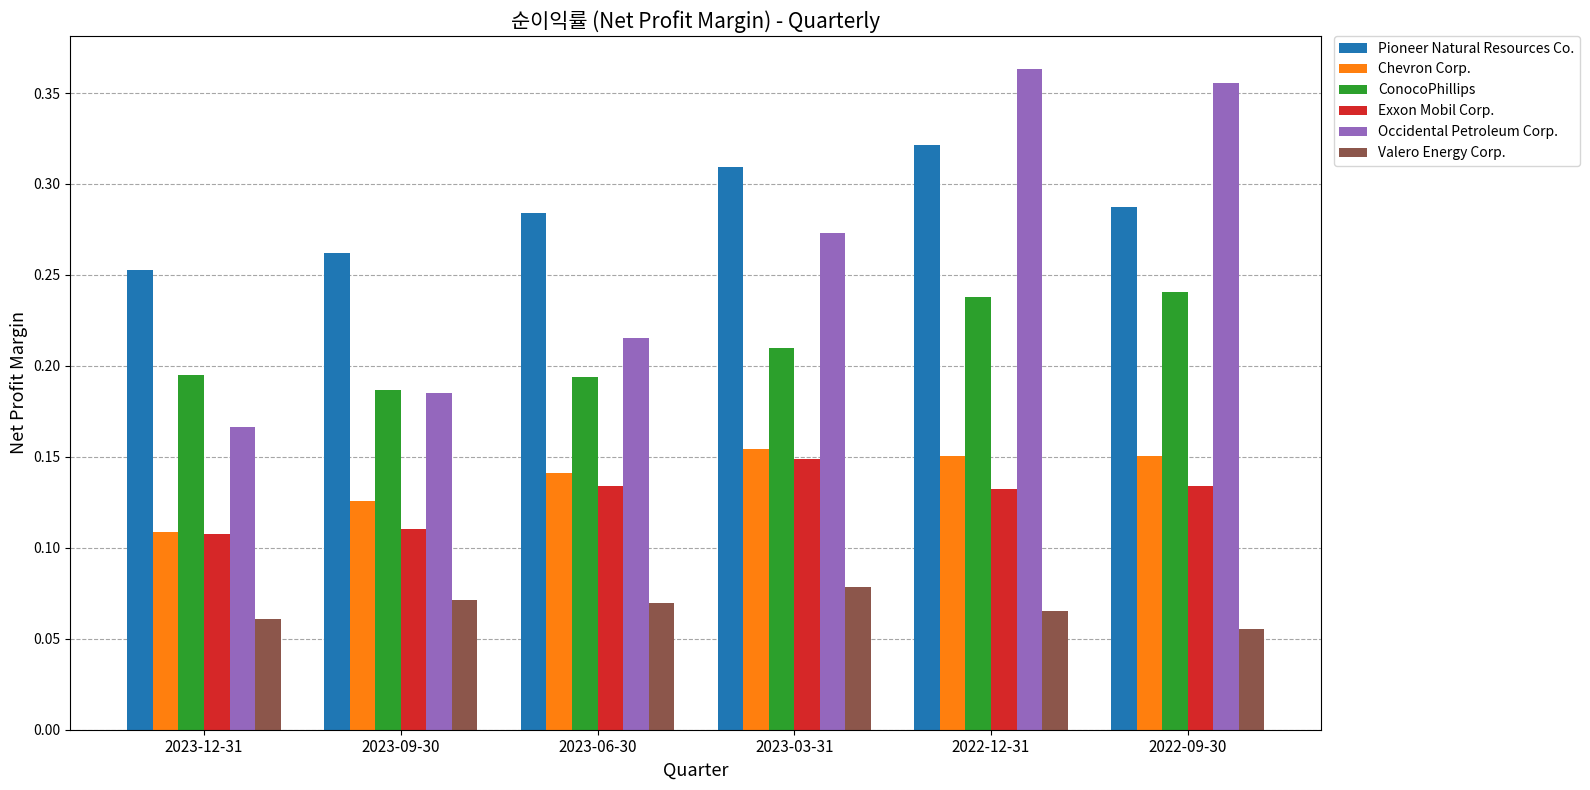

What are all the series names shown in the legend?

Pioneer Natural Resources Co., Chevron Corp., ConocoPhillips, Exxon Mobil Corp., Occidental Petroleum Corp., Valero Energy Corp.